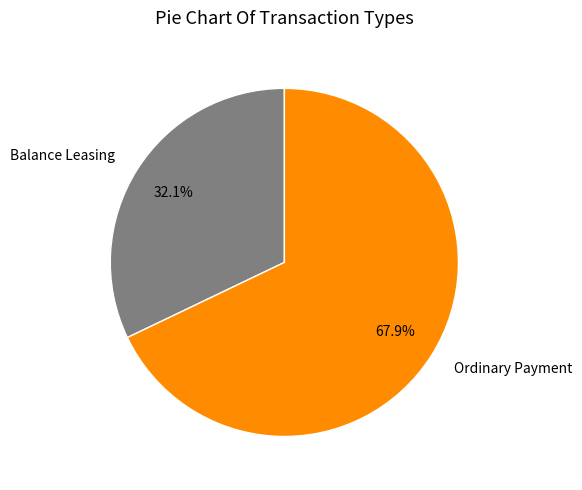

Do Ordinary Payment and Balance Leasing together represent more than half of the pie?

Yes